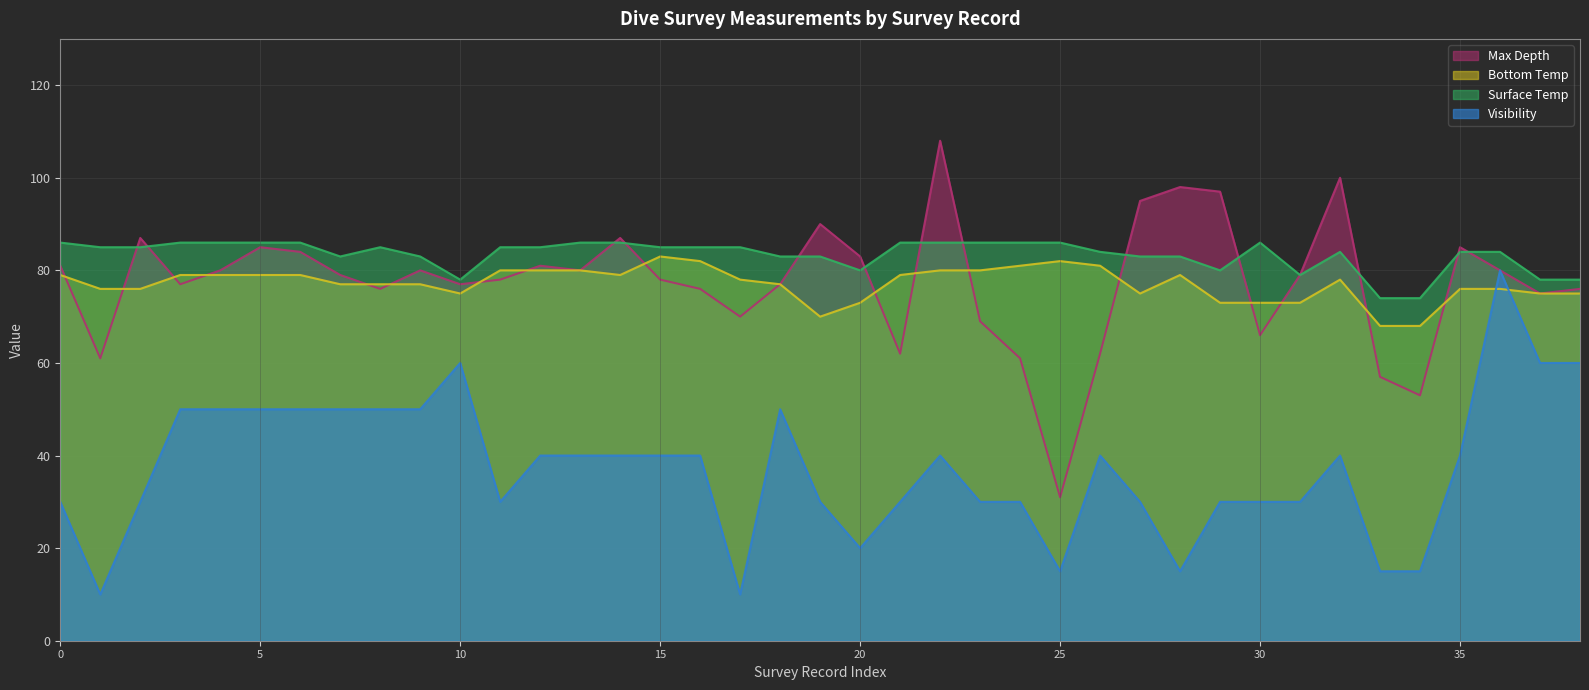

The Surface Temp series shows 86 at 5. True or false?

True